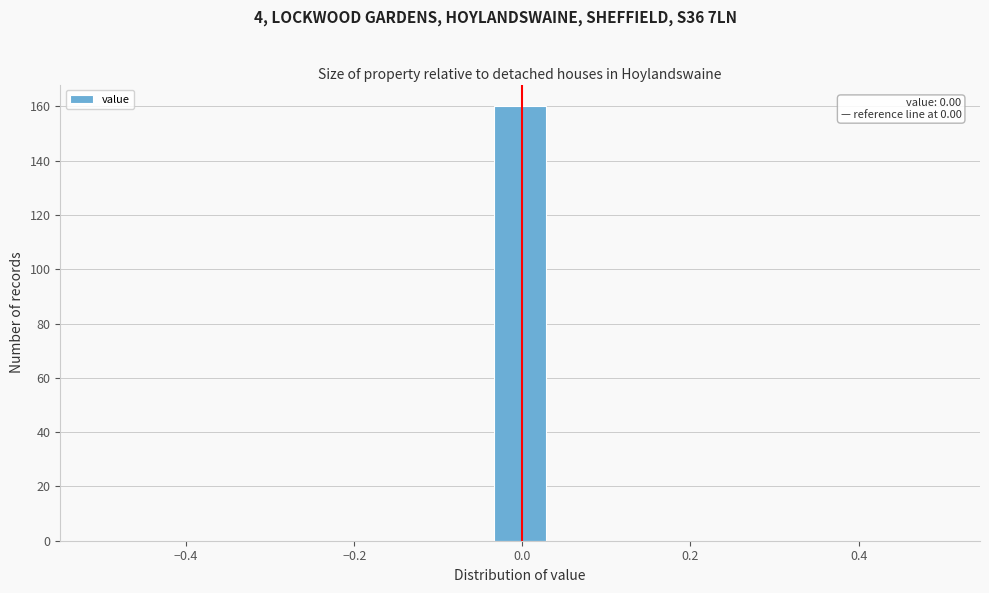

Around what value on the x-axis is the tallest bar? Give the approximate position of its centre, as read against the axis.

0.00